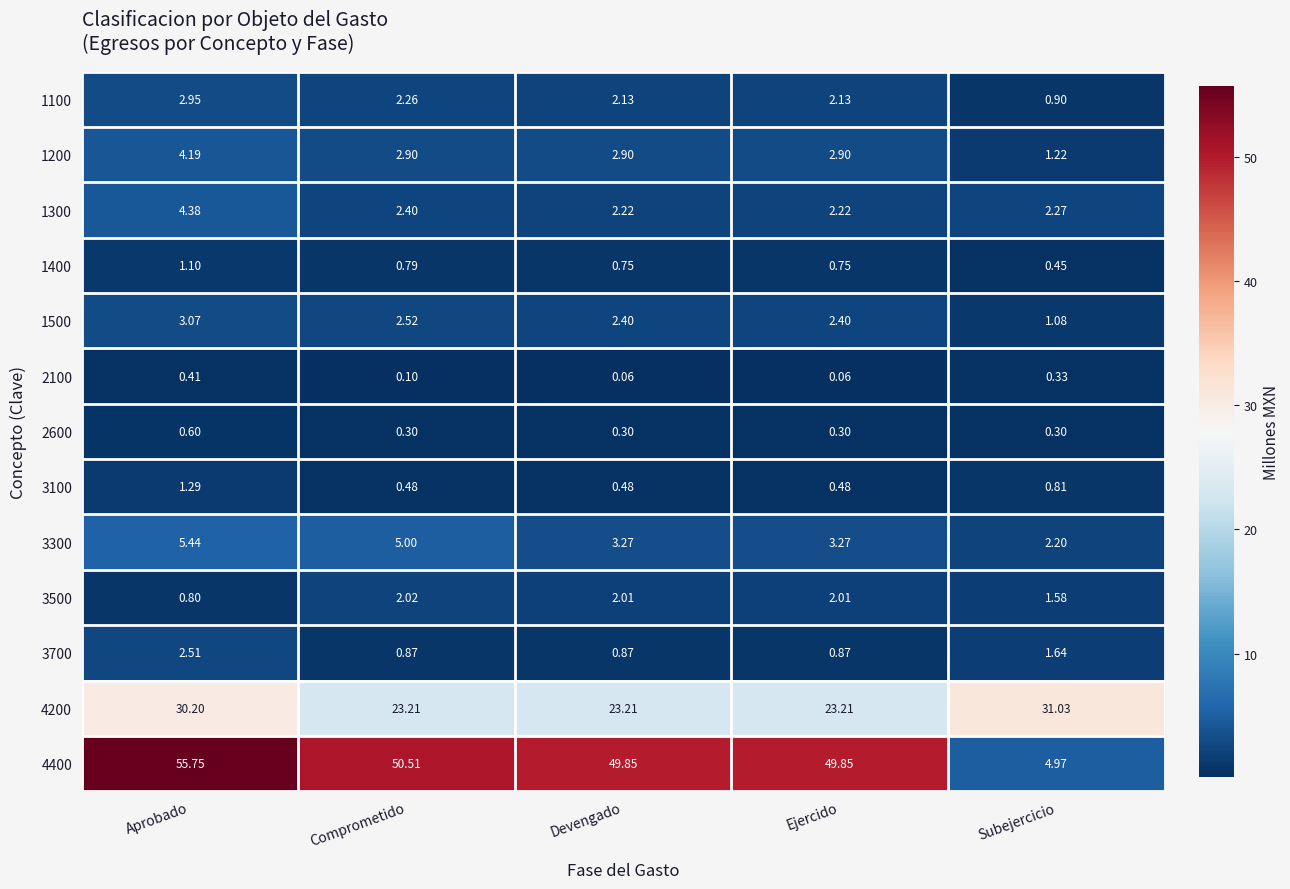

Where is 1200 nearest to the value 2?

Subejercicio